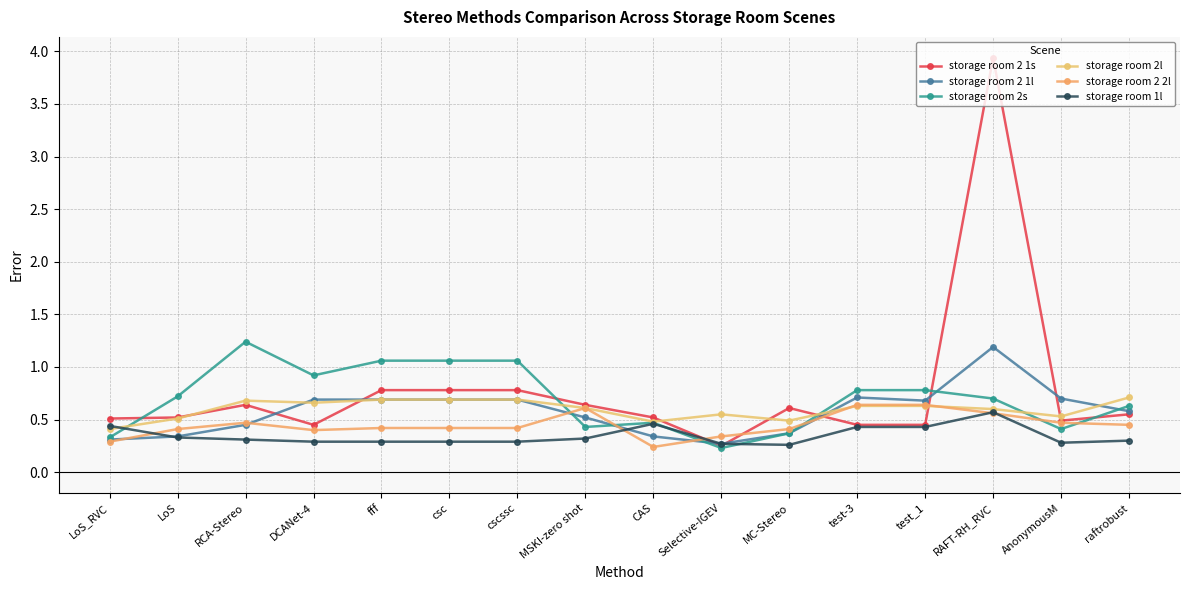

How many data points does each series have?

16